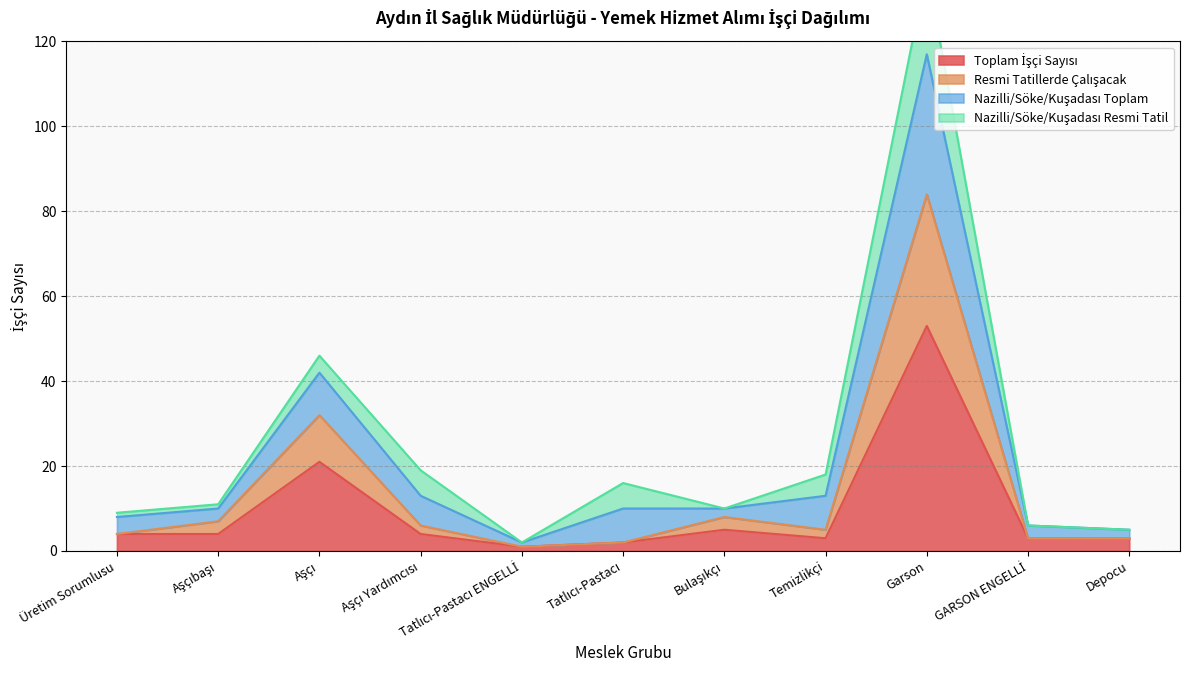

The Nazilli/Söke/Kuşadası Toplam series shows 87 at Garson. True or false?

False